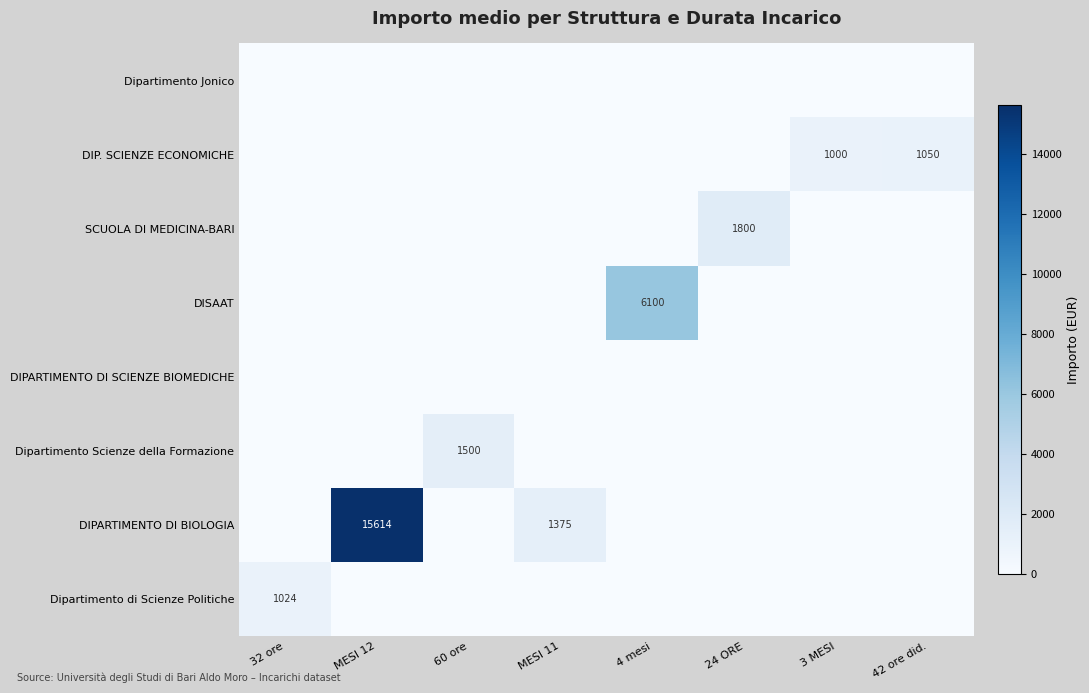

At how many categories does at least one series exceed 10171?

1